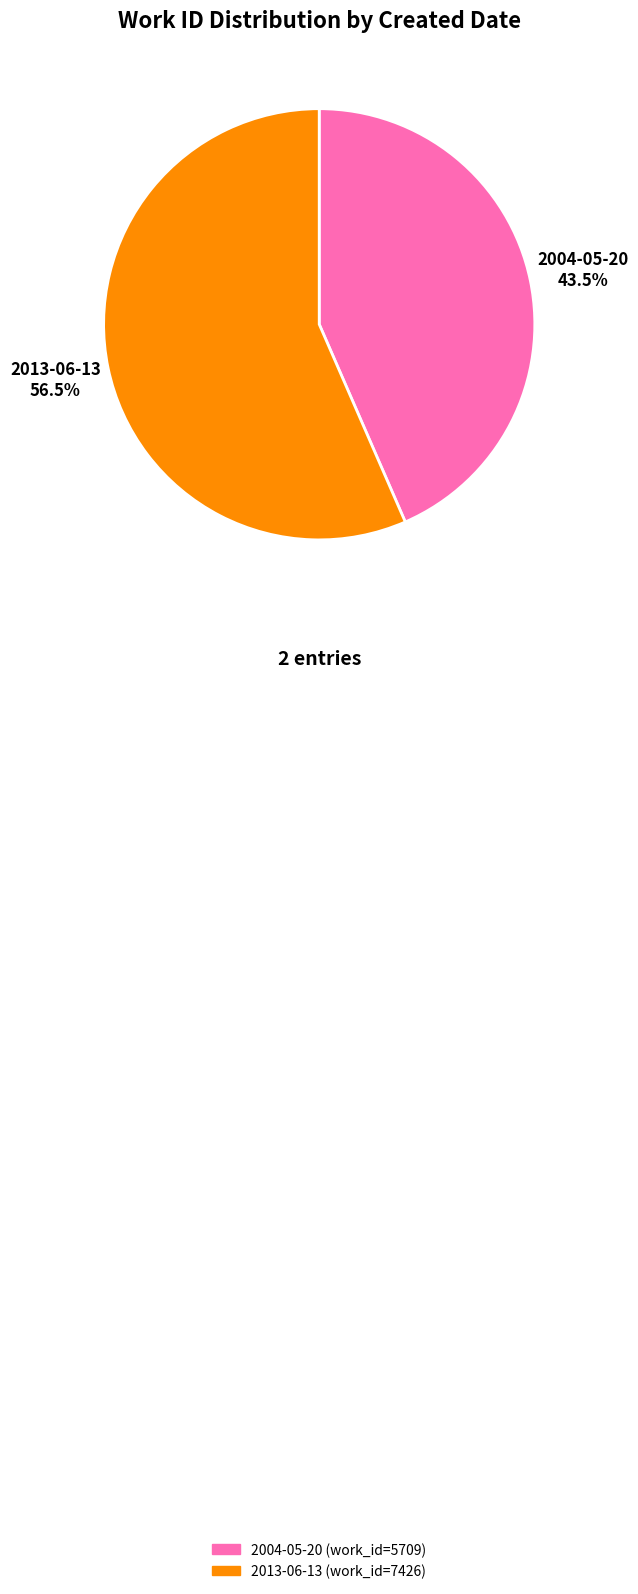

The 2013-06-13 slice represents 44% of the pie. True or false?

False